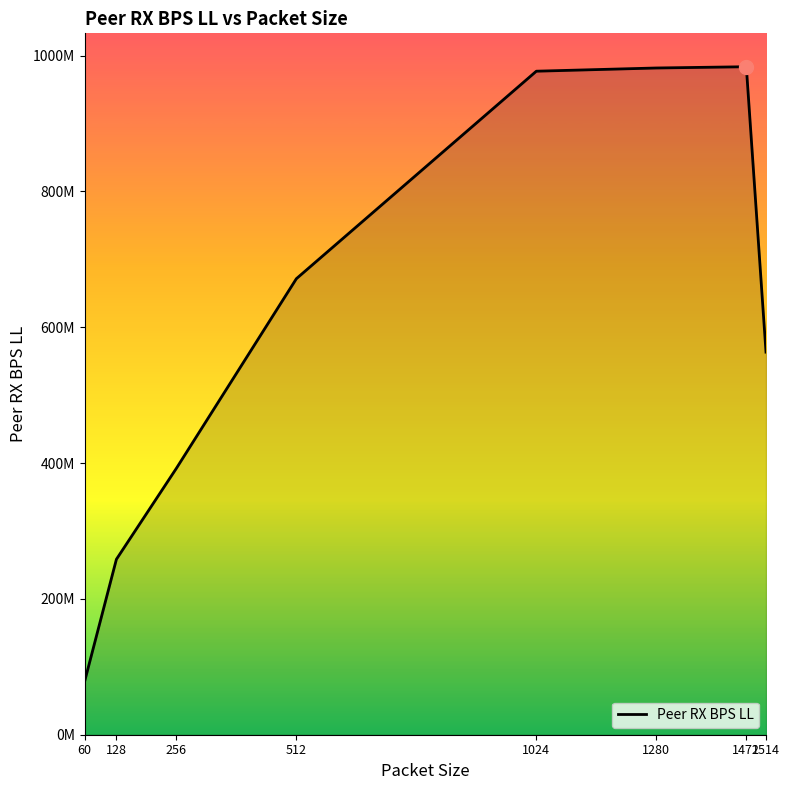

Does the chart have visible grid lines?

No